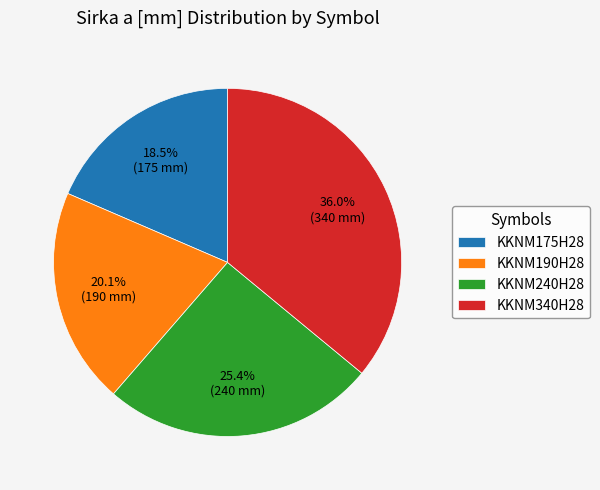

True or false: KKNM340H28 accounts for 26% of the total.

False